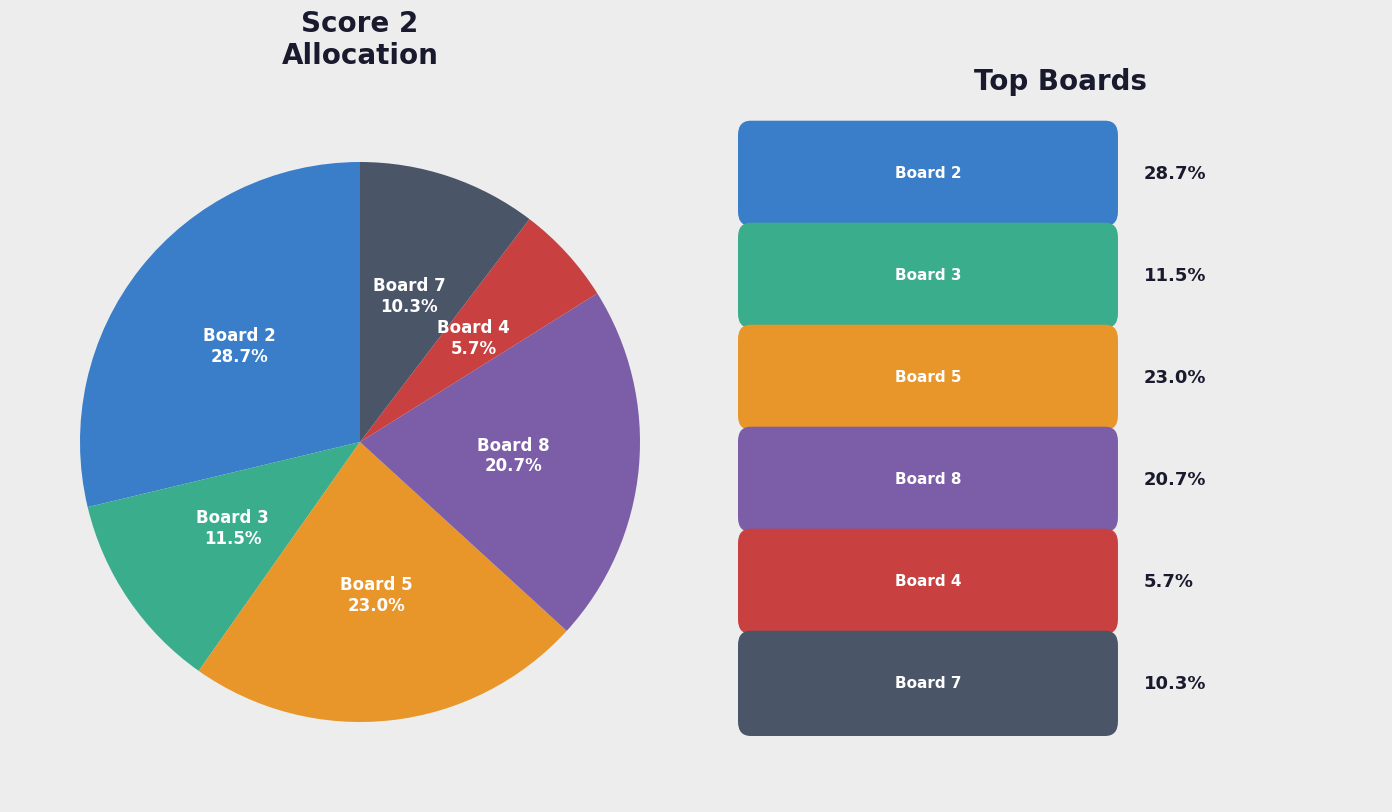

Is there any slice that represents more than half of the pie?

No